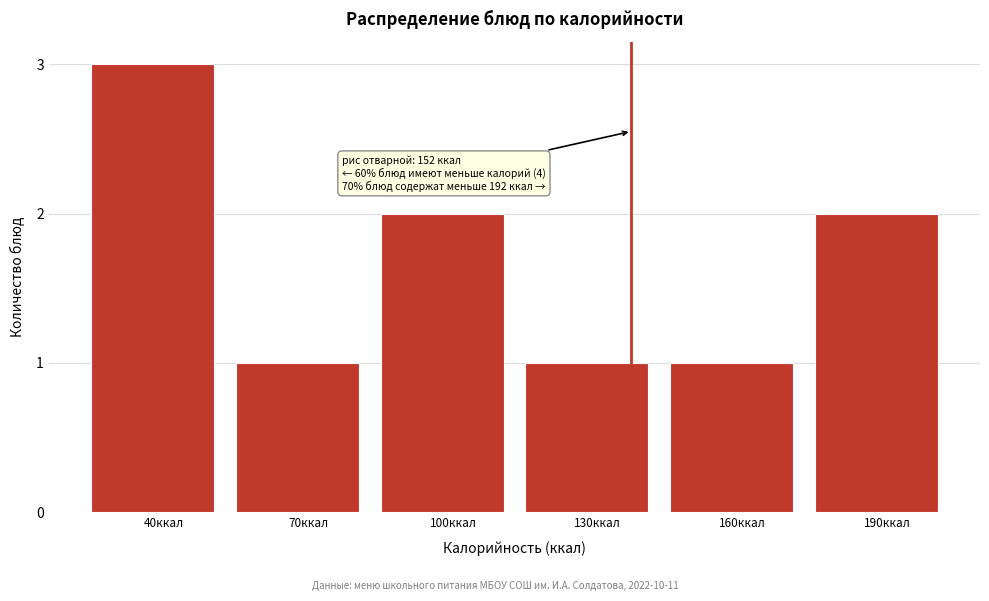

Reading right to left, list all the values displayed in this chart.

2	1	1	2	1	3